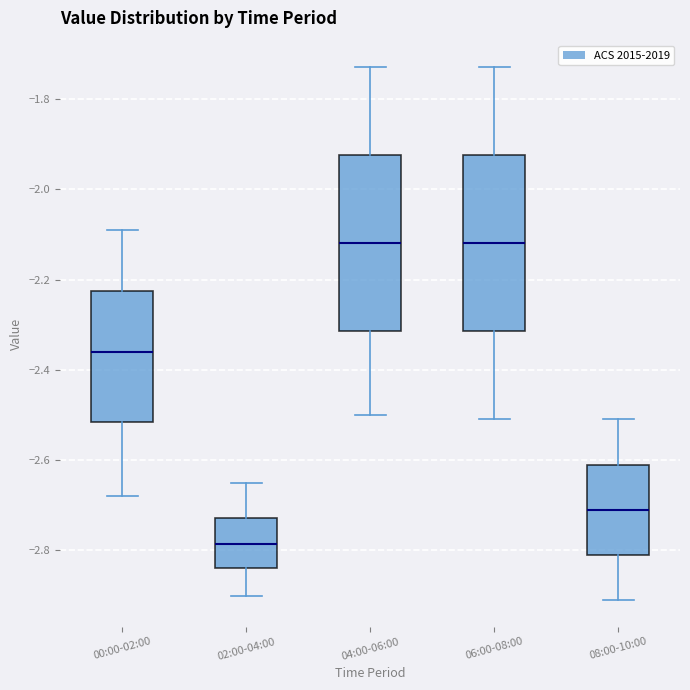

Where is the lower edge of the box for 04:00-06:00 on the y-axis? The values are not printed on the chart, so give them approximately, as read against the axis.

-2.32